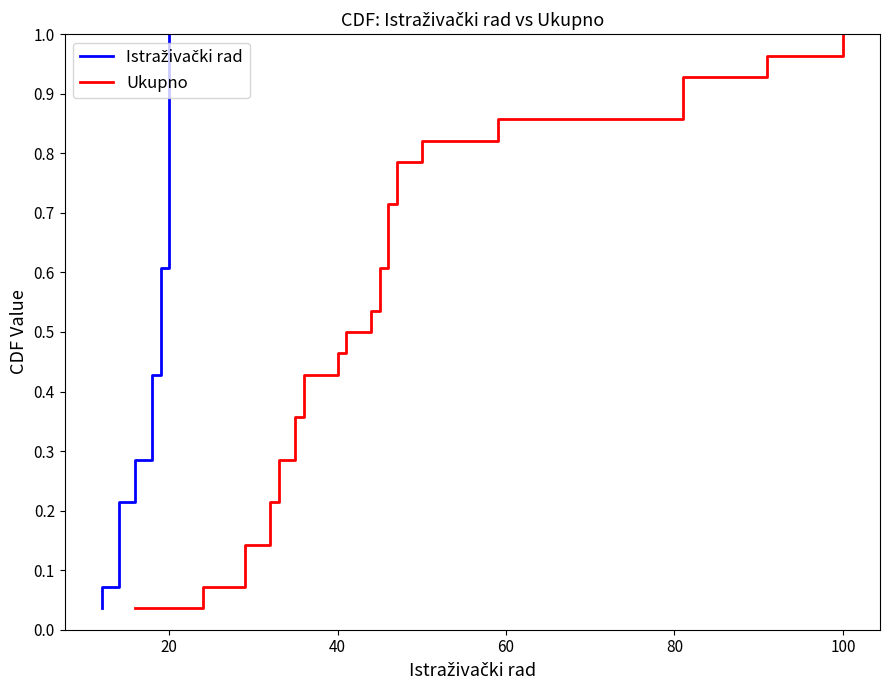

Count the number of categories in the chart.

28